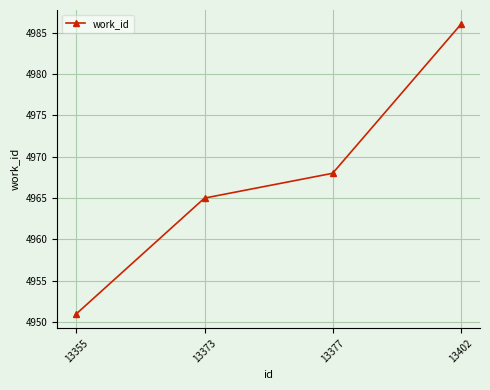

What is the greatest value displayed?

4986